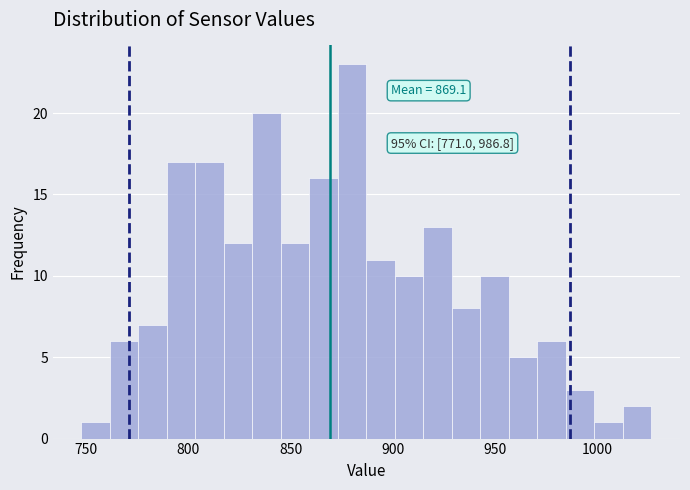

Read against the x-axis, roughly where is the centre of the tallest bar?

880